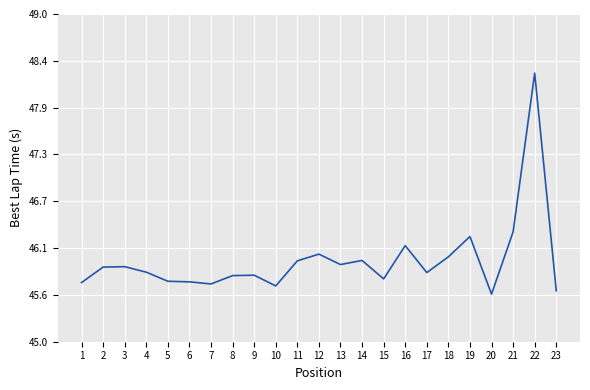

Which label corresponds to the largest value in the chart?

22